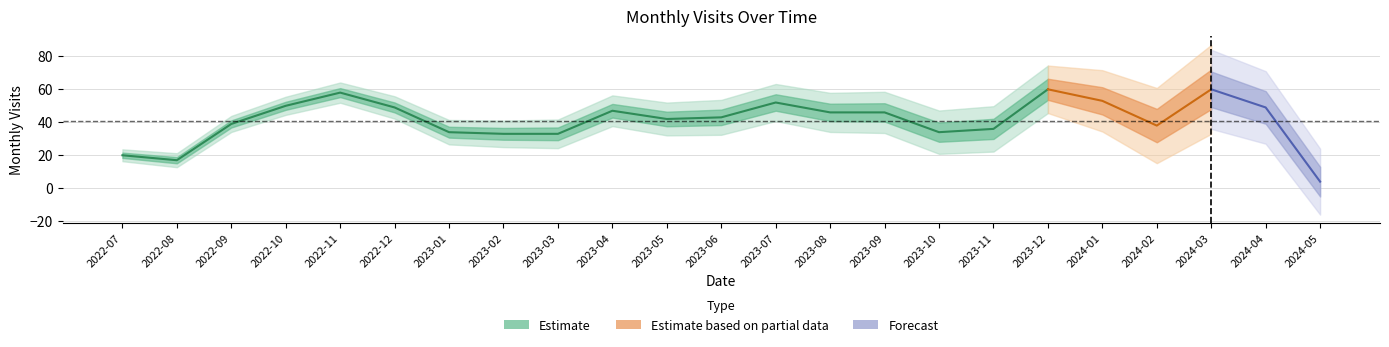

What is the label of the 9th point from the right?

2023-09